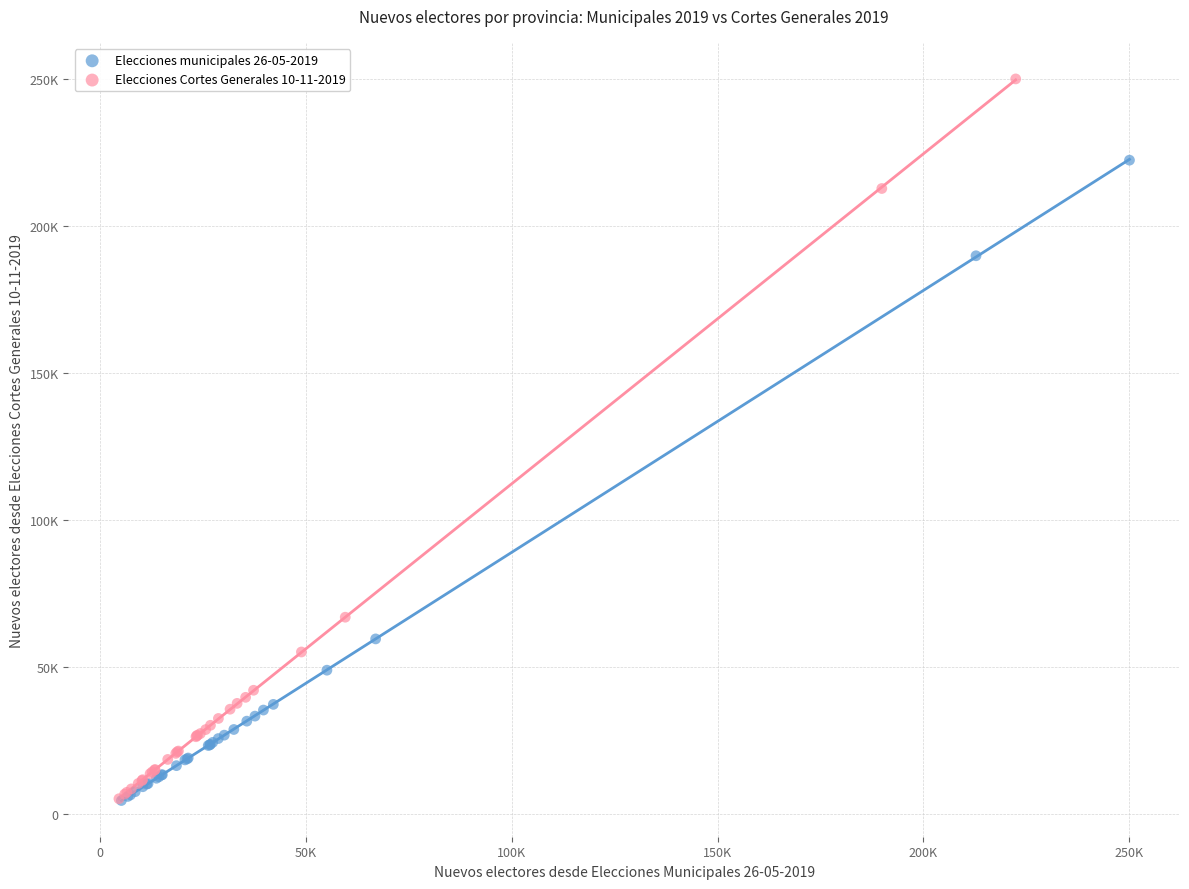

Which series has the largest Y range (max minus min)?

Elecciones Cortes Generales 10-11-2019